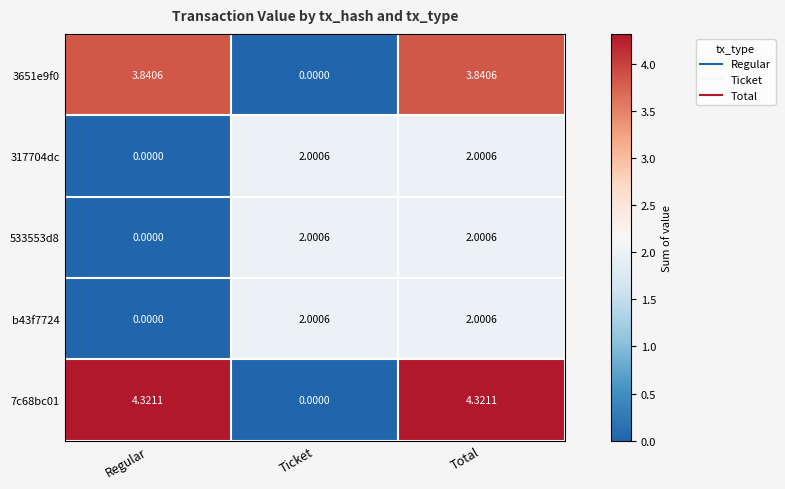

At which category is the sum across all series the highest?

Total